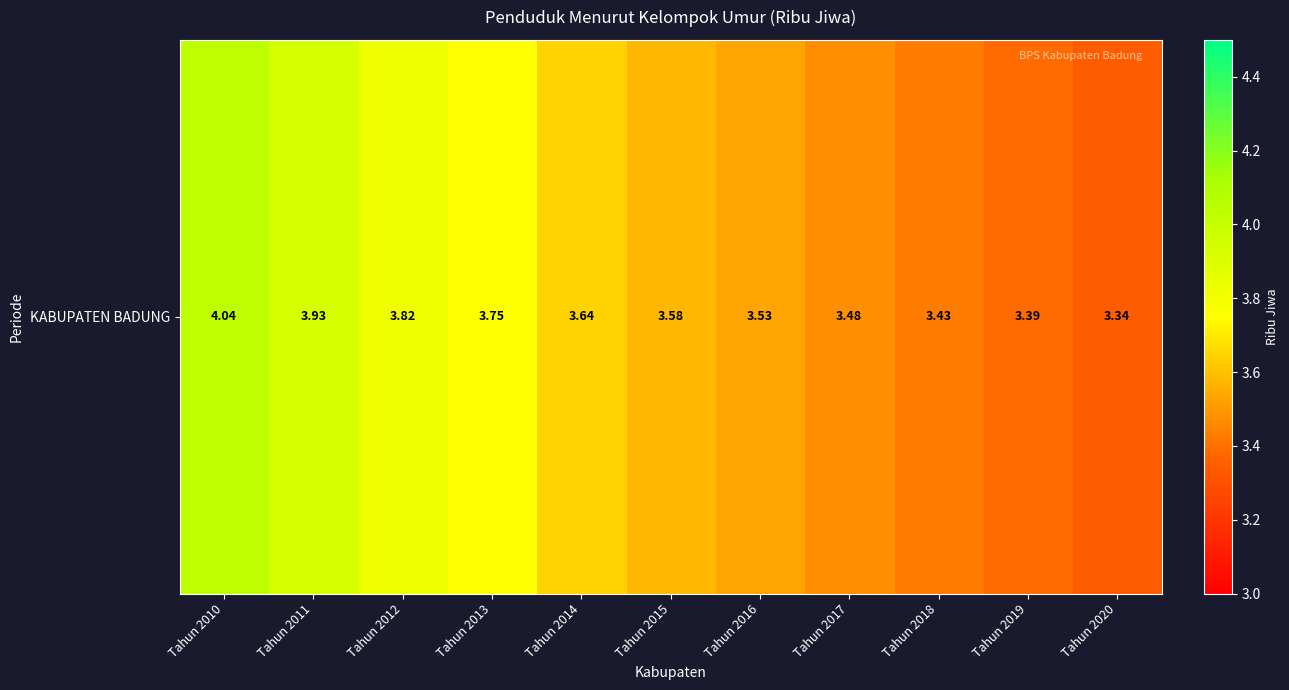

At which category does the chart reach its minimum across all series?

Tahun 2020